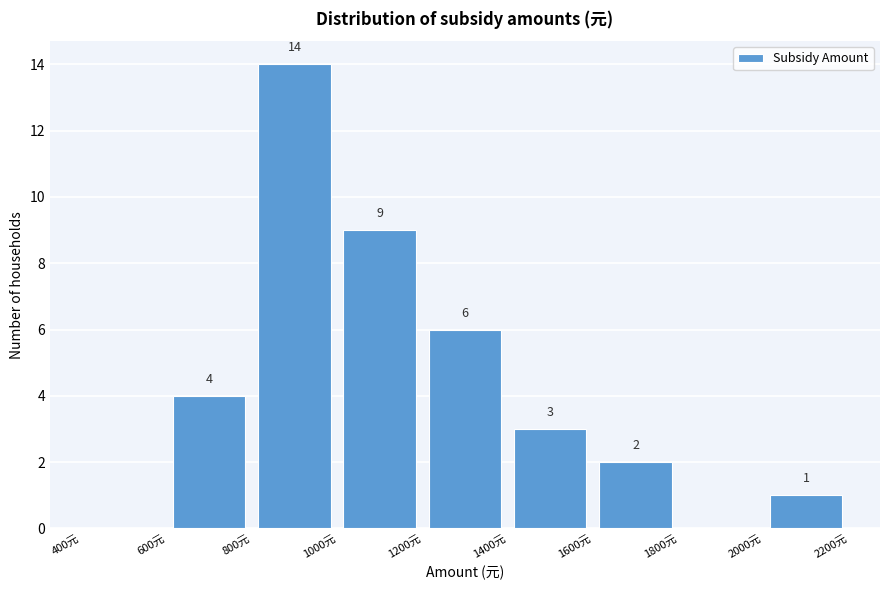

Which range on the x-axis has the tallest bar?

800 to 1000